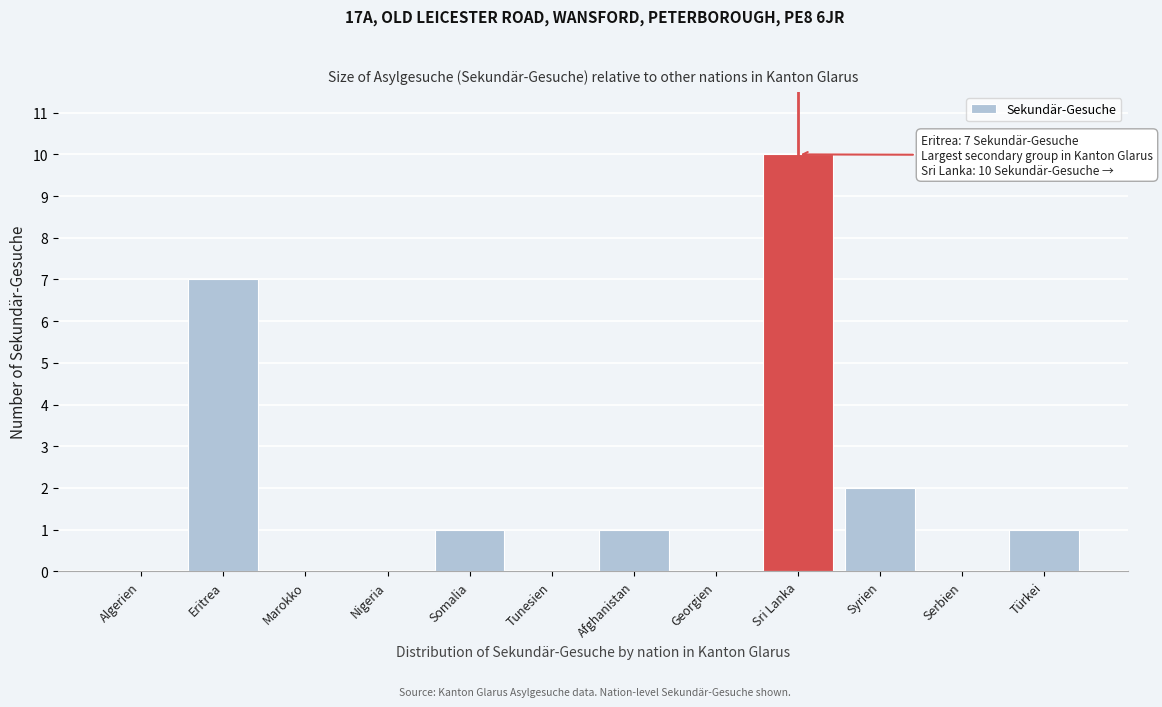

Reading left to right, transcribe all the data shown in this chart.

Algerien=0	Eritrea=7	Marokko=0	Nigeria=0	Somalia=1	Tunesien=0	Afghanistan=1	Georgien=0	Sri Lanka=10	Syrien=2	Serbien=0	Türkei=1